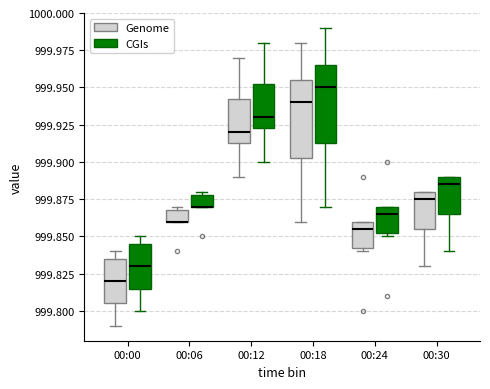

Reading left to right, read every box against the y-axis: the position of its median line, the range the box covers, and the ends of its whiskers. The values are not printed on the chart, so give them approximately, as read against the axis.

00:00 (Genome): median 999.820, box 999.805 to 999.835, whiskers 999.790 to 999.840
00:00 (CGIs): median 999.830, box 999.815 to 999.845, whiskers 999.800 to 999.850
00:06 (Genome): median 999.860 (drawn on the box's lower edge), box 999.860 to 999.870, whiskers 999.860 to 999.870 (just above the box's upper edge)
00:06 (CGIs): median 999.870 (drawn on the box's lower edge), box 999.870 to 999.880, whiskers 999.870 to 999.880 (just above the box's upper edge)
00:12 (Genome): median 999.920, box 999.915 to 999.945, whiskers 999.890 to 999.970
00:12 (CGIs): median 999.930, box 999.925 to 999.955, whiskers 999.900 to 999.980
00:18 (Genome): median 999.940, box 999.905 to 999.955, whiskers 999.860 to 999.980
00:18 (CGIs): median 999.950, box 999.915 to 999.965, whiskers 999.870 to 999.990
00:24 (Genome): median 999.855, box 999.845 to 999.860, whiskers 999.840 to 999.860
00:24 (CGIs): median 999.865, box 999.855 to 999.870, whiskers 999.850 to 999.870
00:30 (Genome): median 999.875, box 999.855 to 999.880, whiskers 999.830 to 999.880
00:30 (CGIs): median 999.885, box 999.865 to 999.890, whiskers 999.840 to 999.890